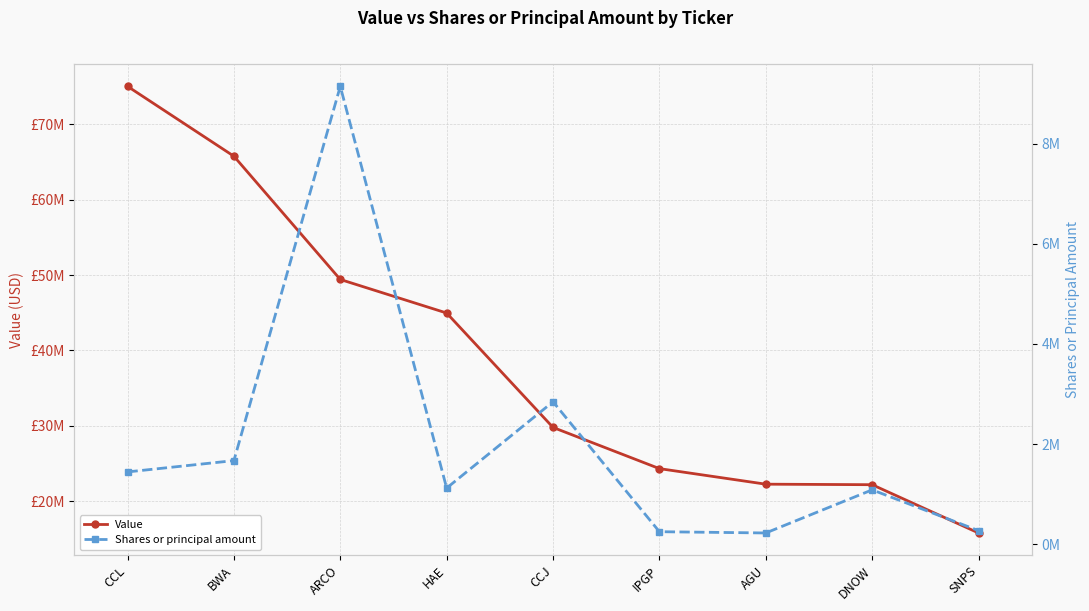

At which label does Value reach its minimum?

SNPS